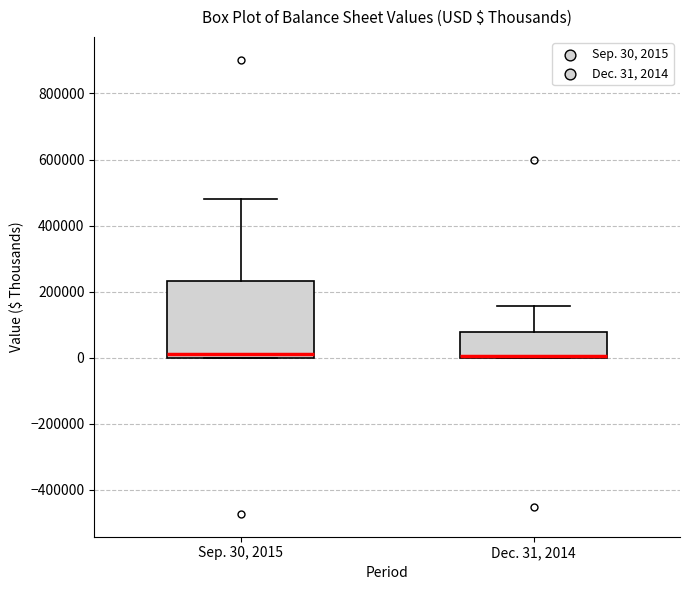

Comparing the boxes themselves (not the whiskers), which one is the tallest?

Sep. 30, 2015